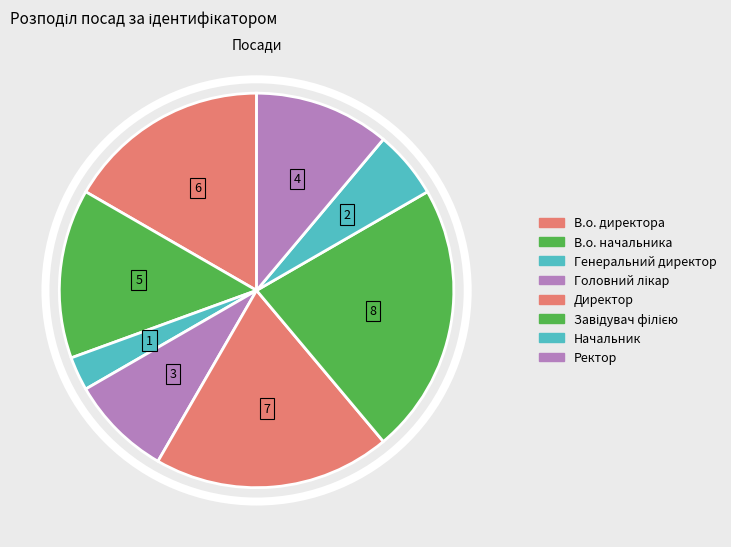

The Генеральний директор slice represents 3% of the pie. True or false?

True